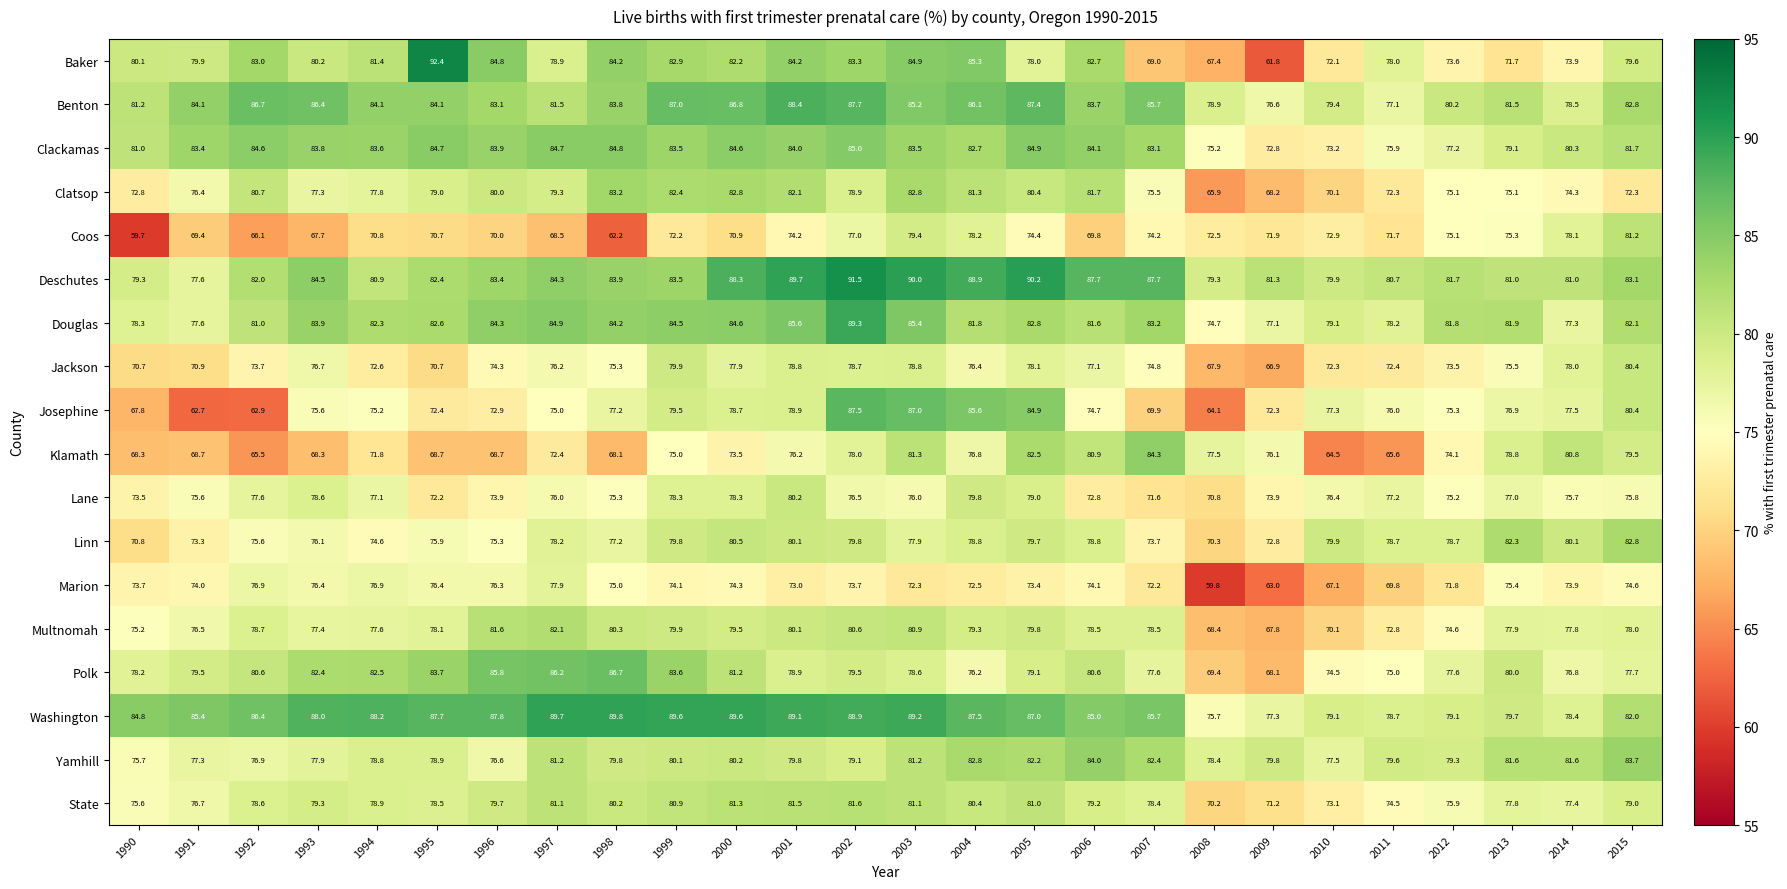

Where does the Lane series first go above 76?

1992